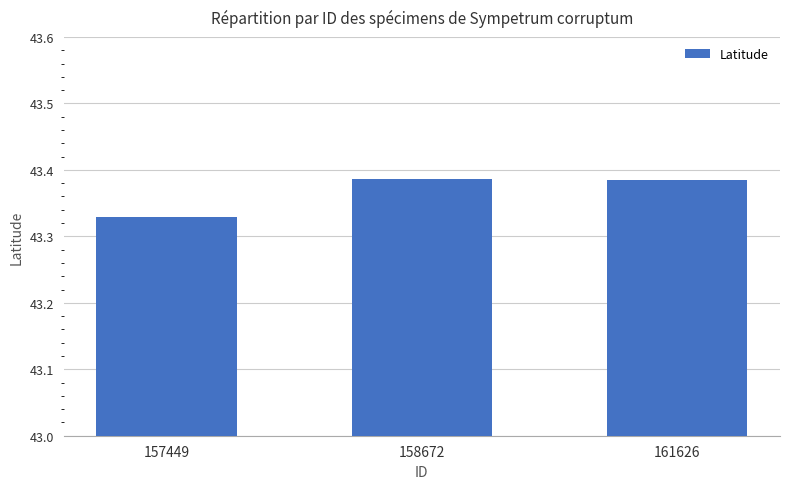

What is the sum of all values?

130.1